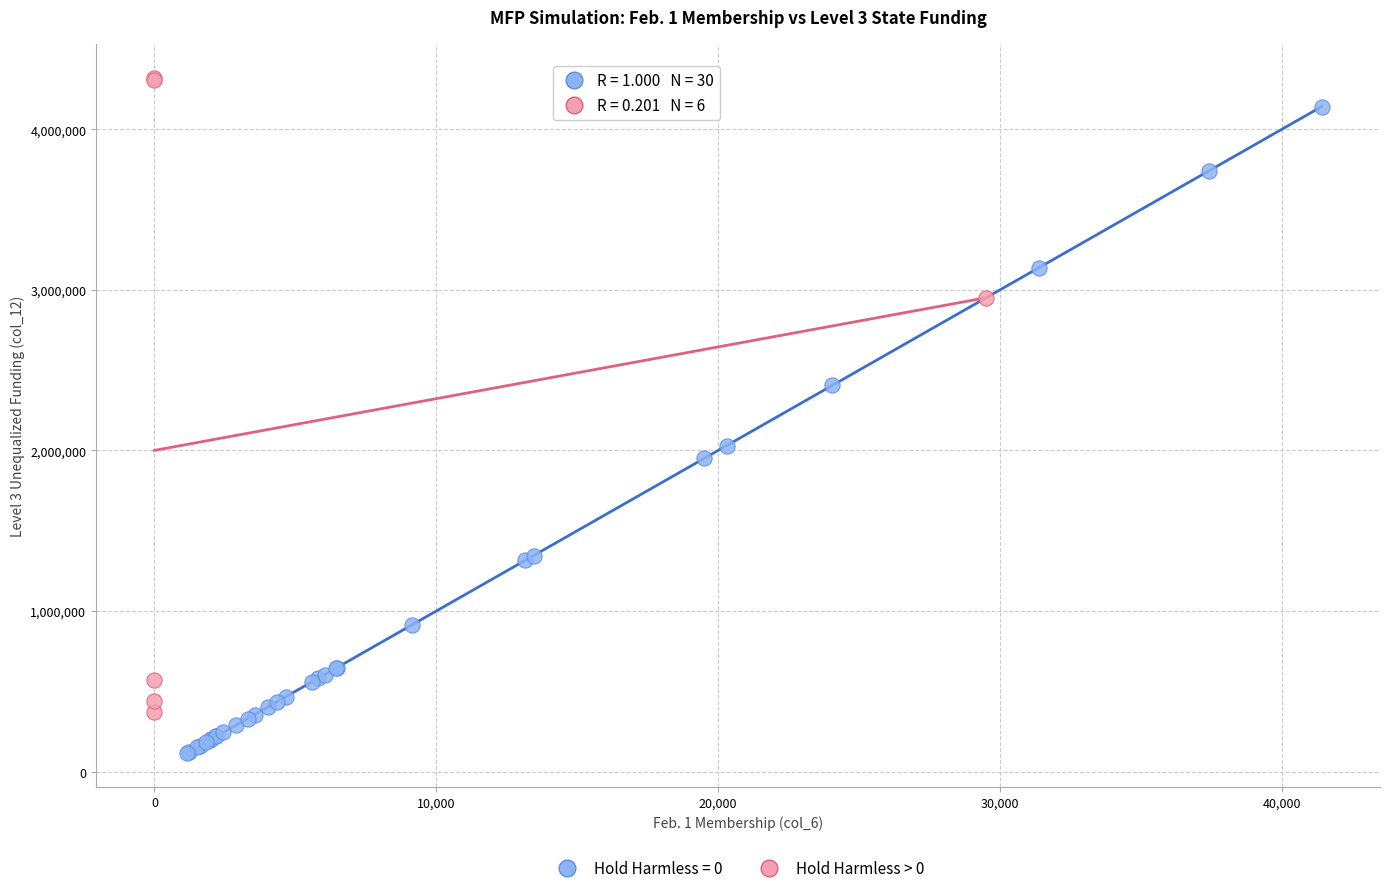

Which series reaches the minimum Y coordinate?

Hold Harmless = 0